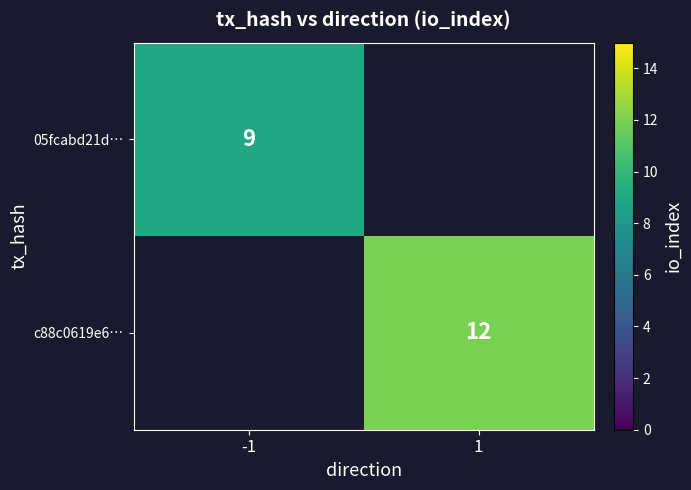

What is the greatest value displayed?

12.0